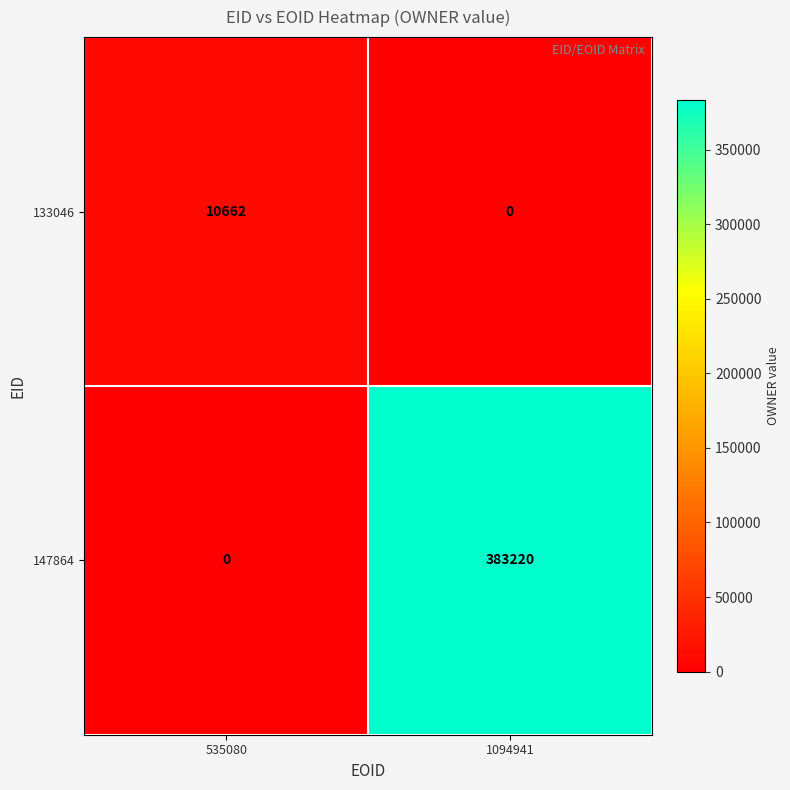

What is the difference between the 133046 values at 1094941 and 535080?

10662